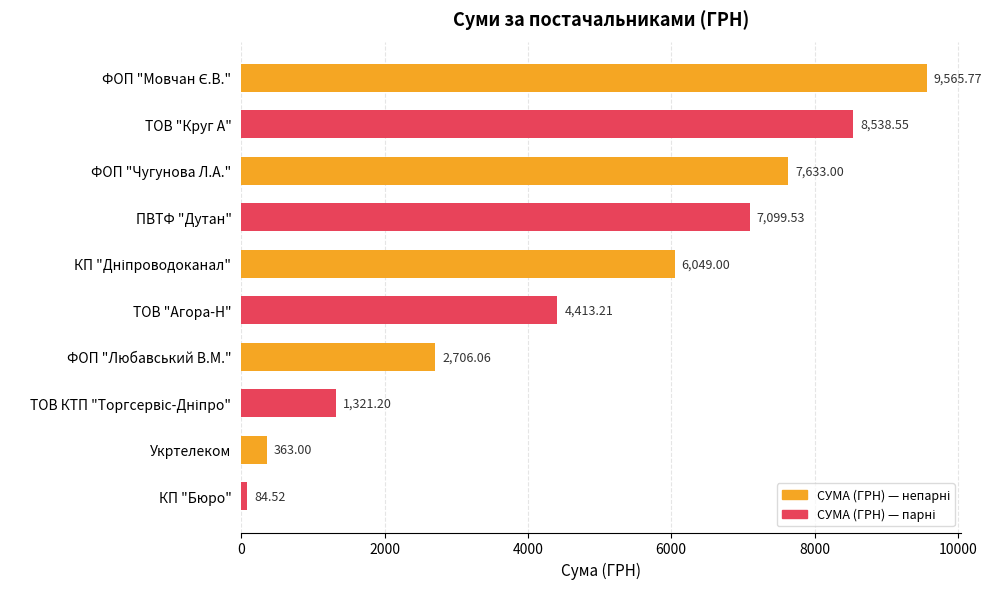

Where is the data nearest to the value 4825?

ТОВ "Агора-Н"